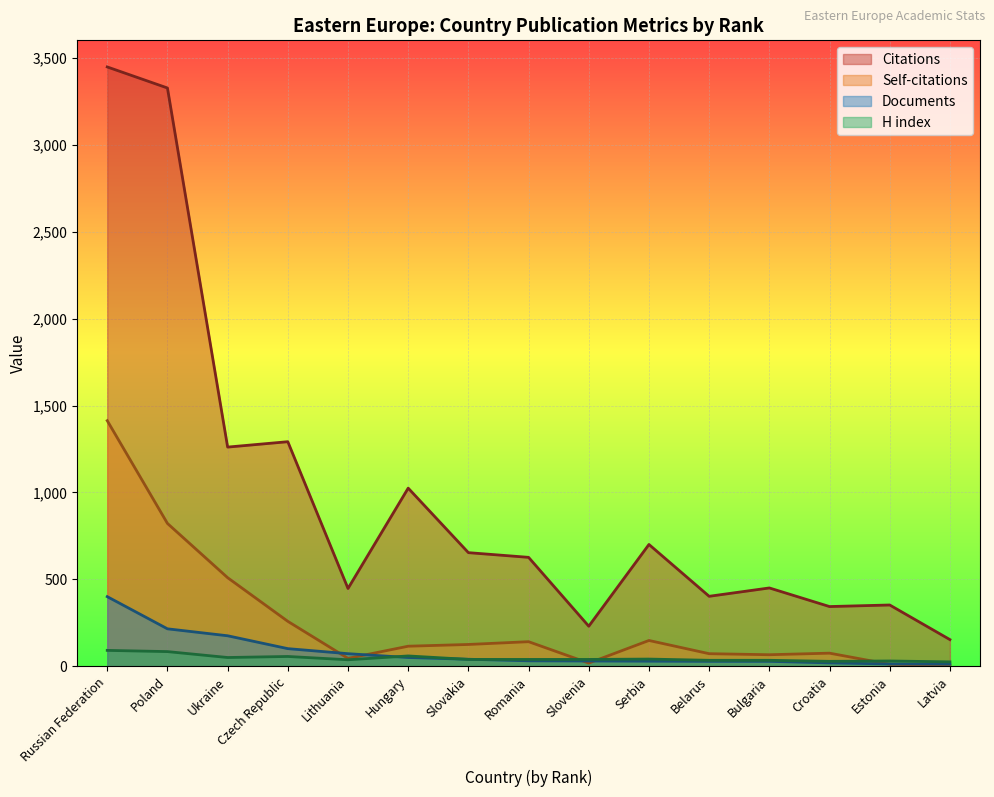

How many lines are shown in the chart?

4